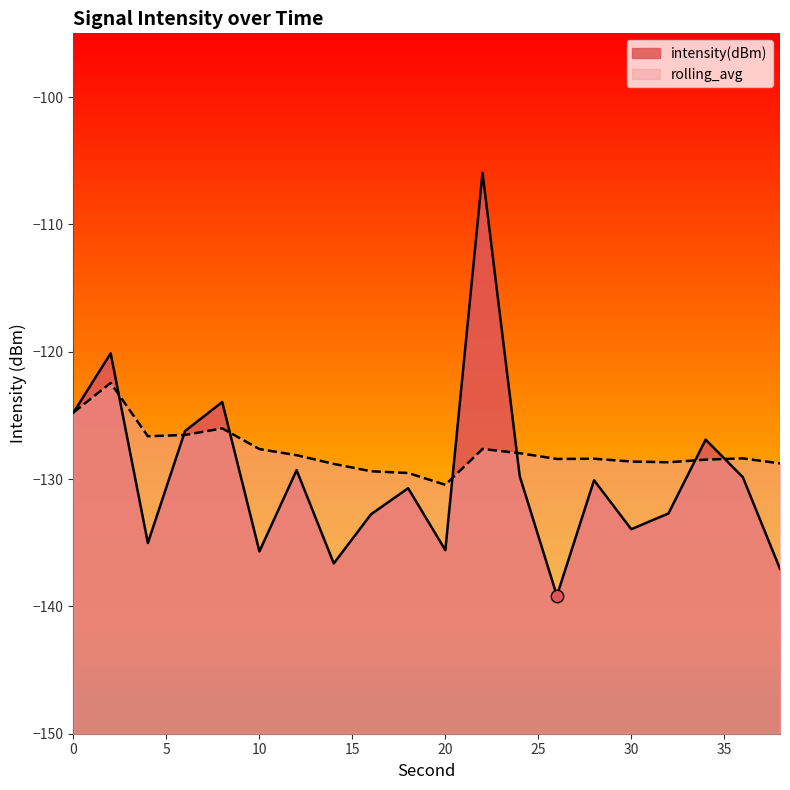

What are all the series names shown in the legend?

intensity(dBm), rolling_avg